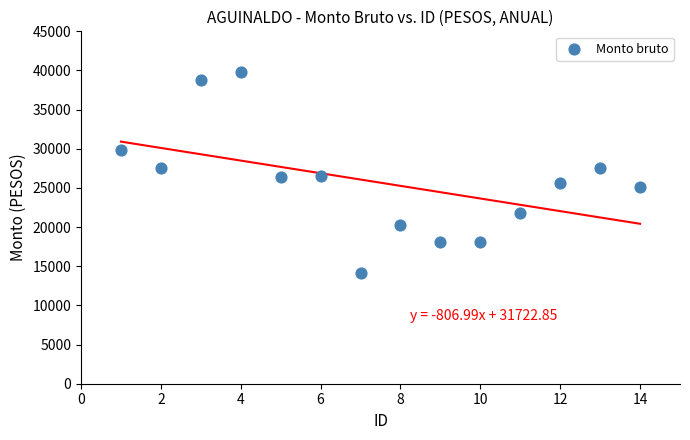

What is the range of Y values (max minus min)?

25698.4